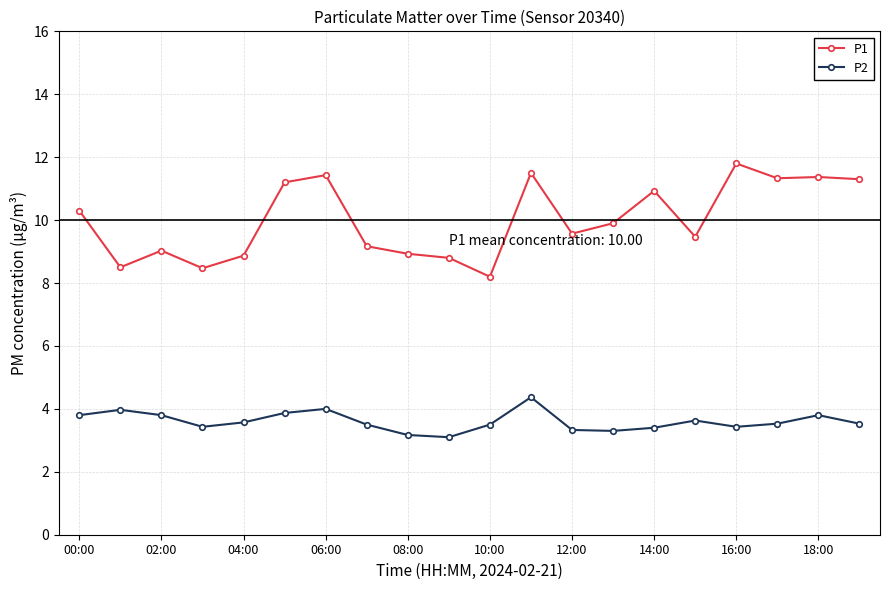

Which series has the largest range (max minus min)?

P1